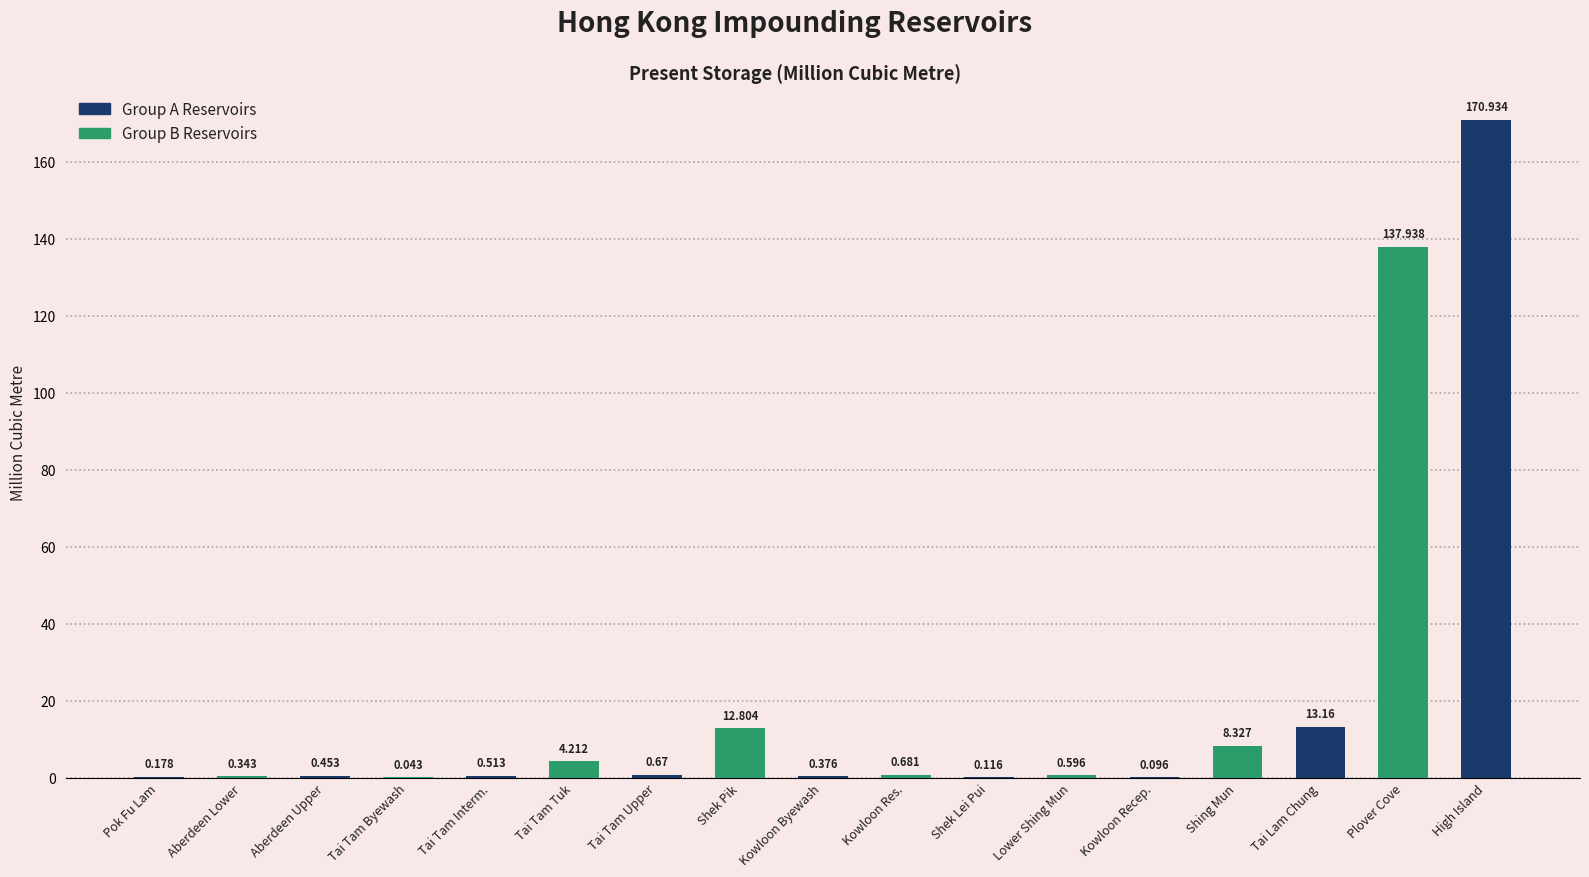

What is the label of the 12th bar from the left?

Lower Shing Mun Reservoir